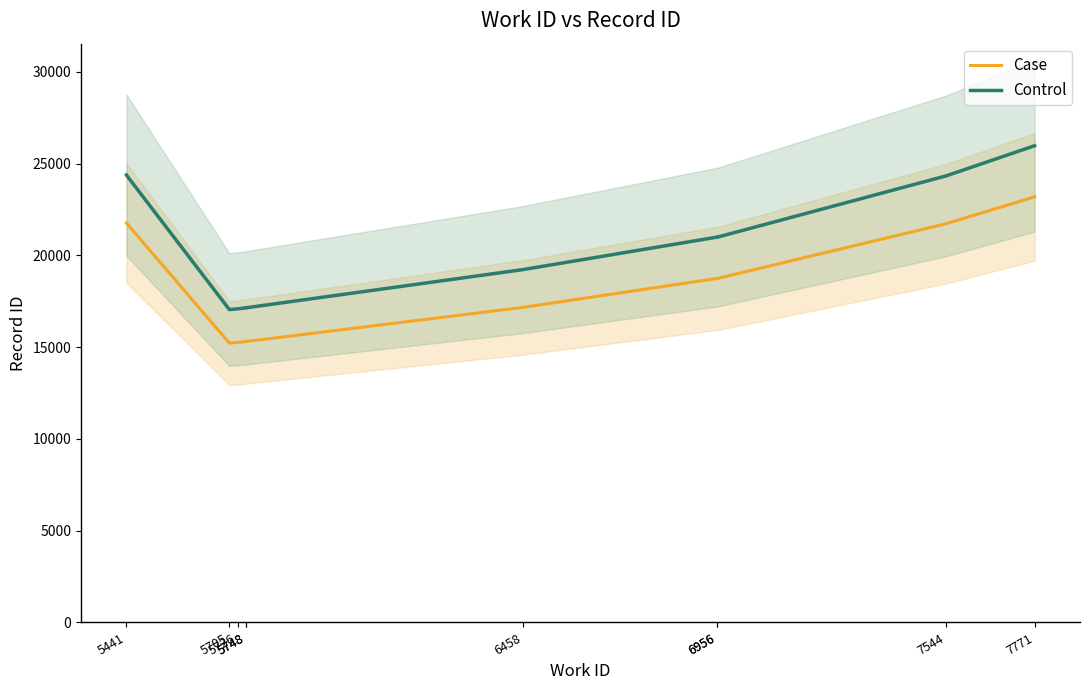

True or false: Case has more than 1 points higher than both neighbors.

False